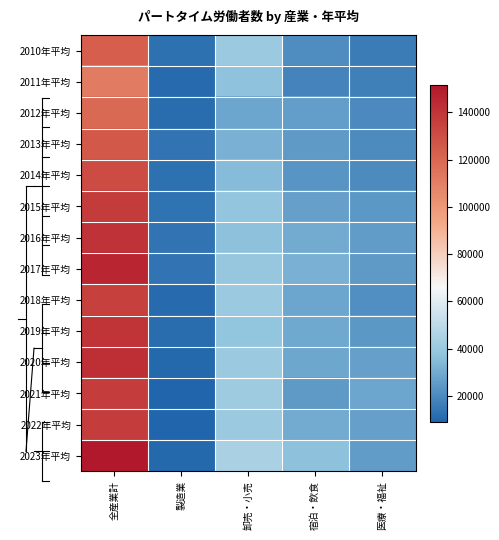

How many distinct data groups are displayed?

14